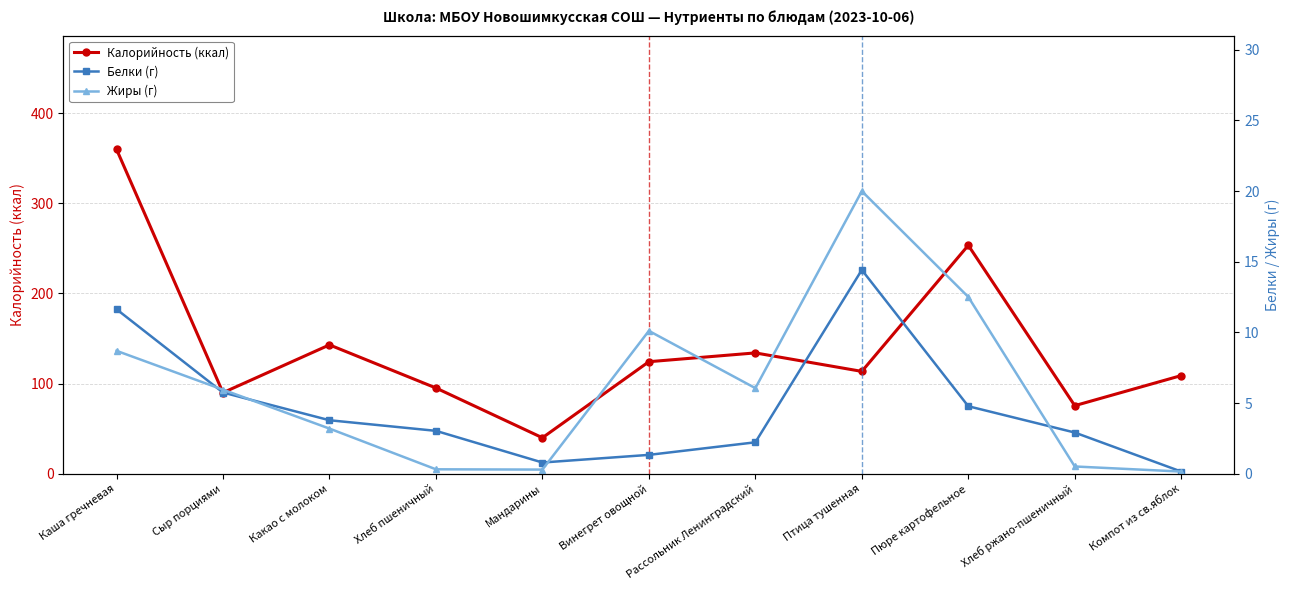

The value of Жиры (г) at Винегрет овощной is 10.1. True or false?

True